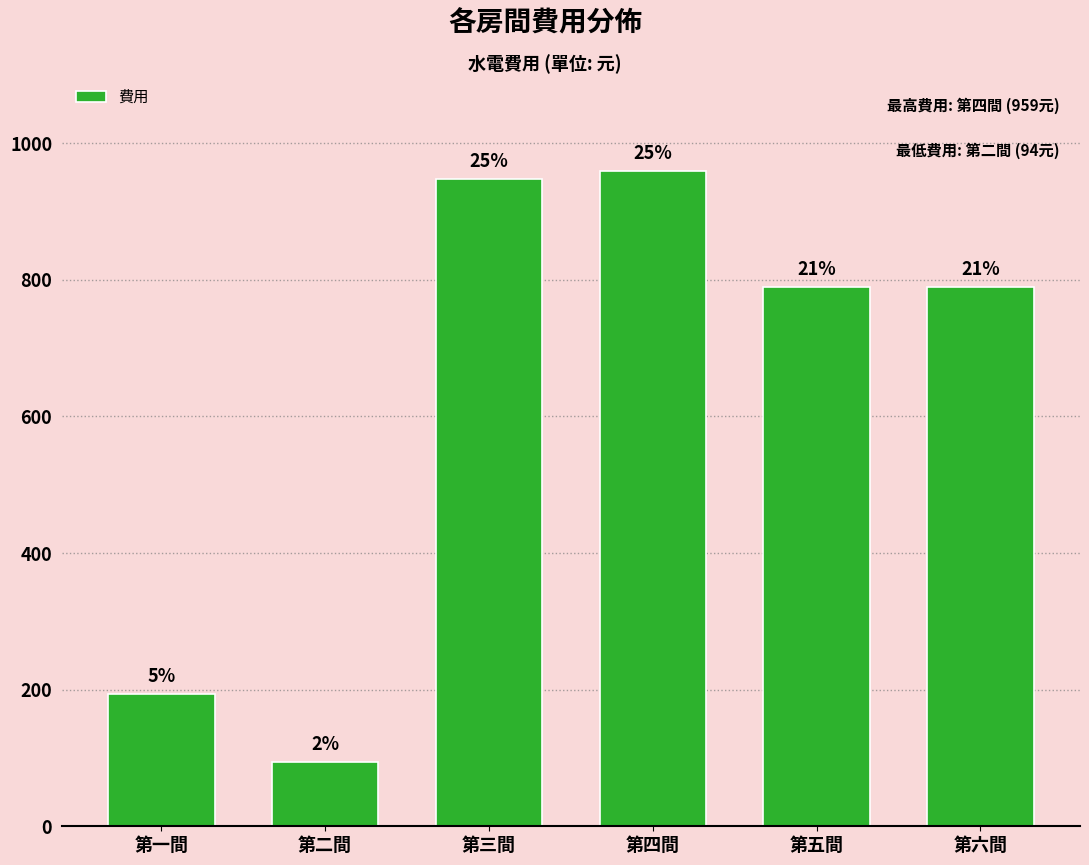

Are the bars horizontal?

No